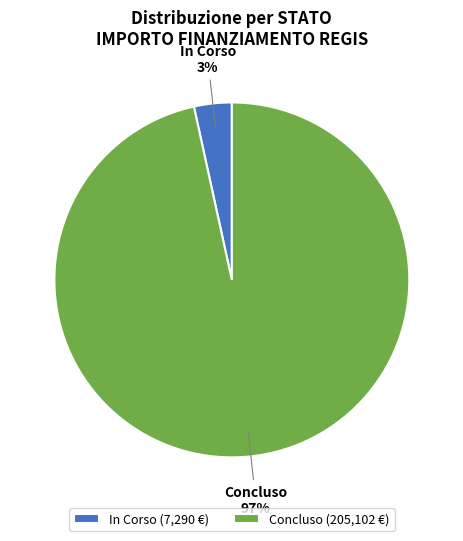

To the nearest percent, what is the combined percentage of Concluso (205,102 €) and In Corso (7,290 €)?

100%